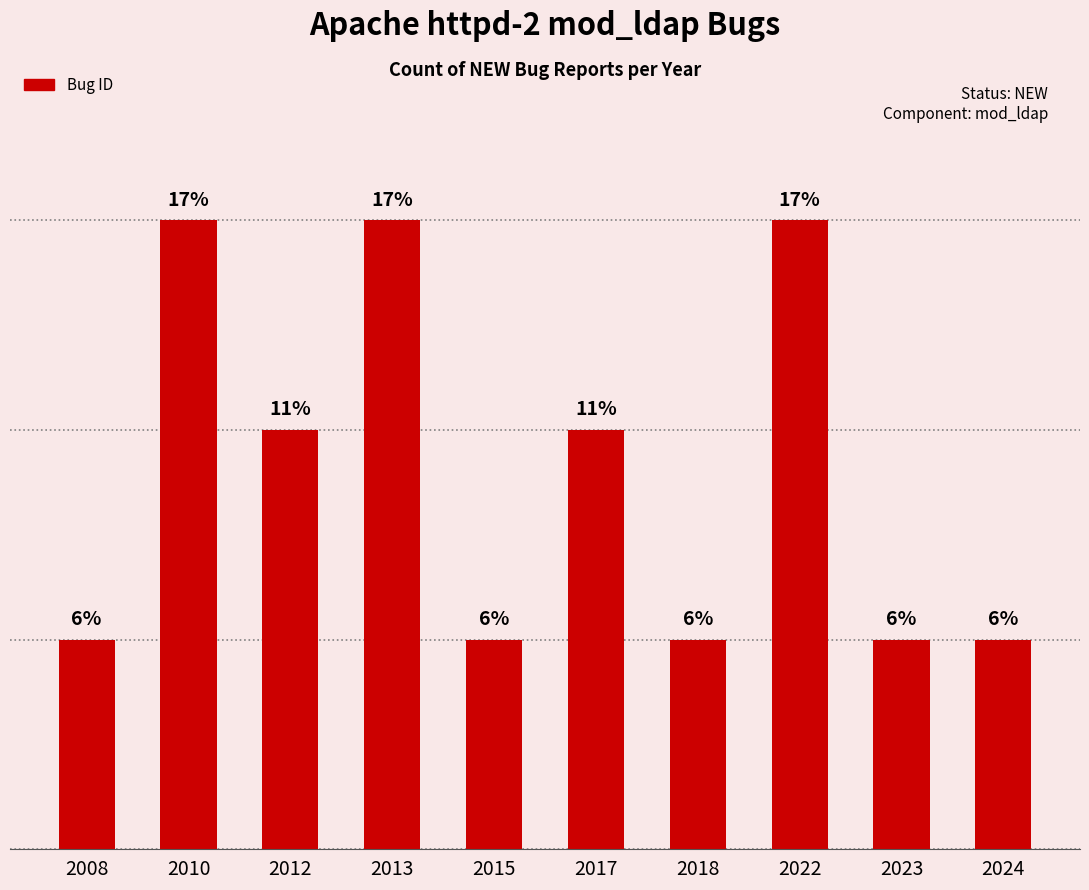

Does the chart contain any negative values?

No